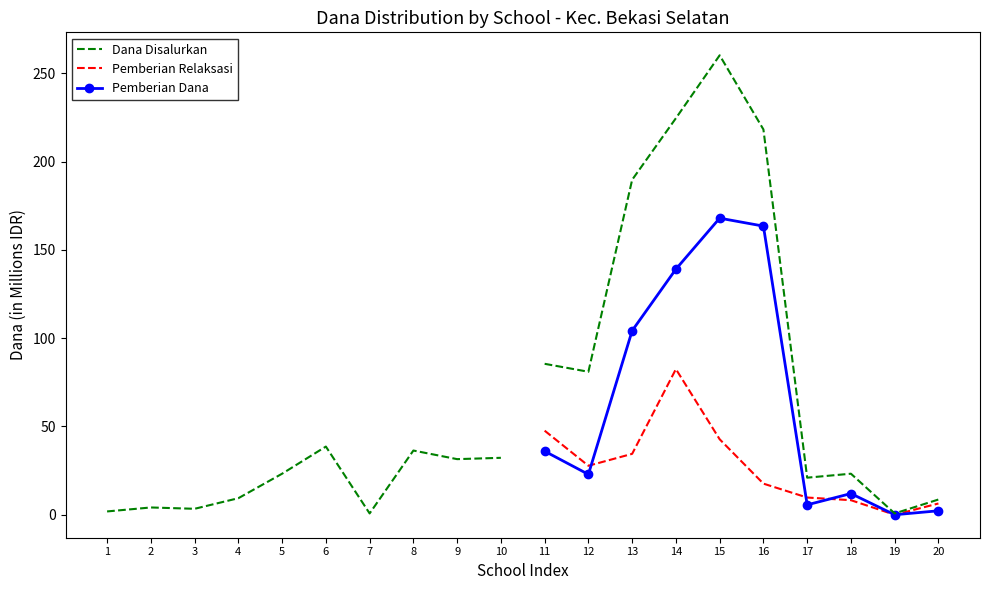

Is it true that Pemberian Relaksasi equals 8.2 at 18?

True